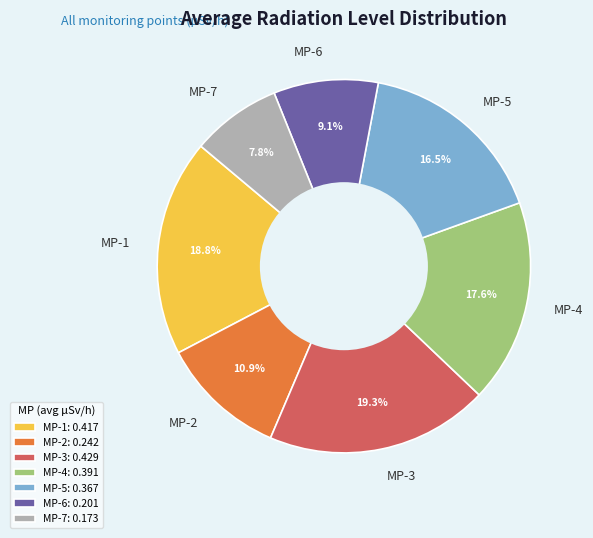

Which has a higher value, MP-1 or MP-5?

MP-1